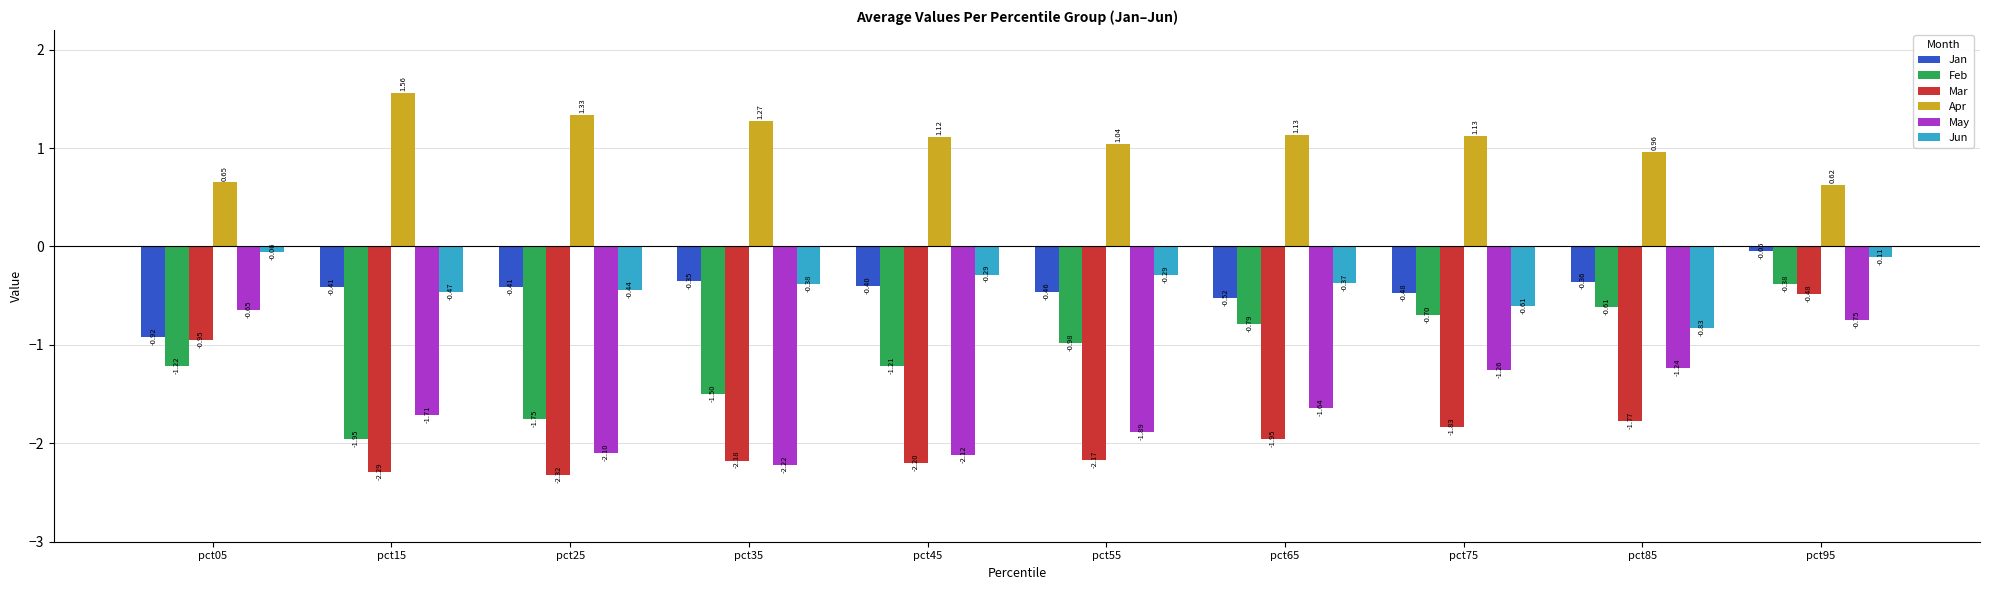

Is it true that Jun equals -0.4 at pct35?

True